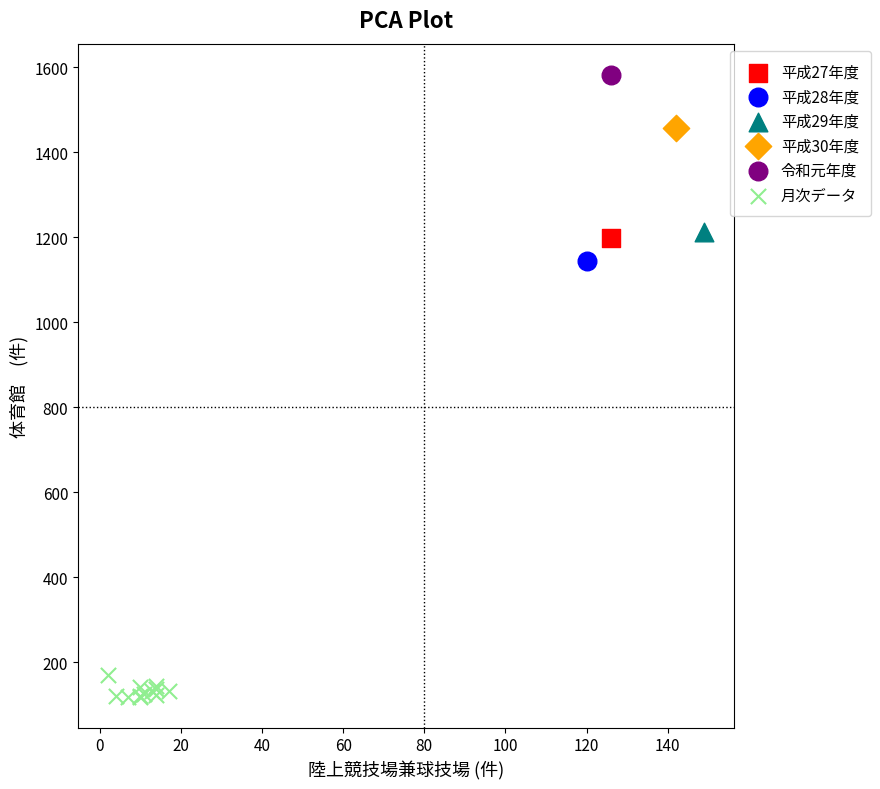

What are all the series names shown in the legend?

平成27年度, 平成28年度, 平成29年度, 平成30年度, 令和元年度, 月次データ